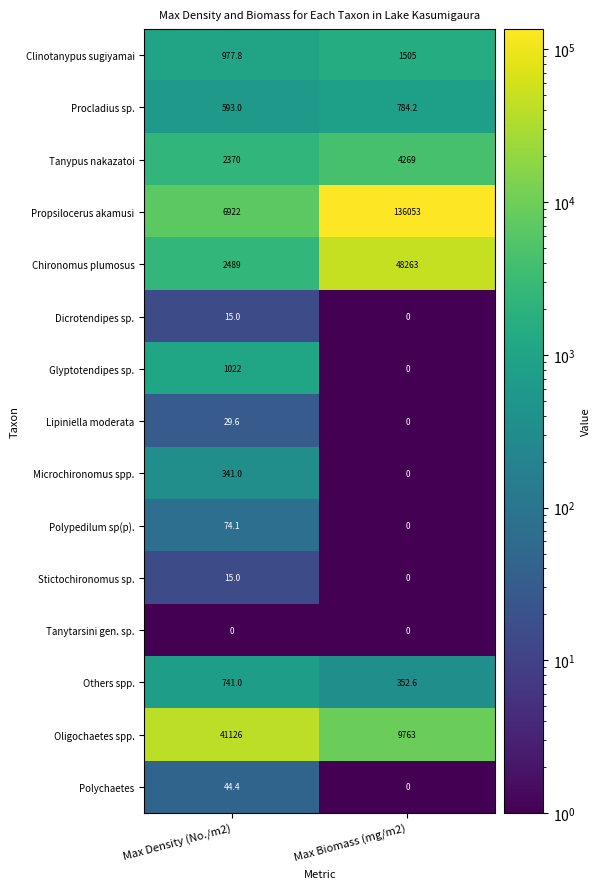

Is it true that Stictochironomus sp. equals 0.0 at Max Biomass (mg/m2)?

True